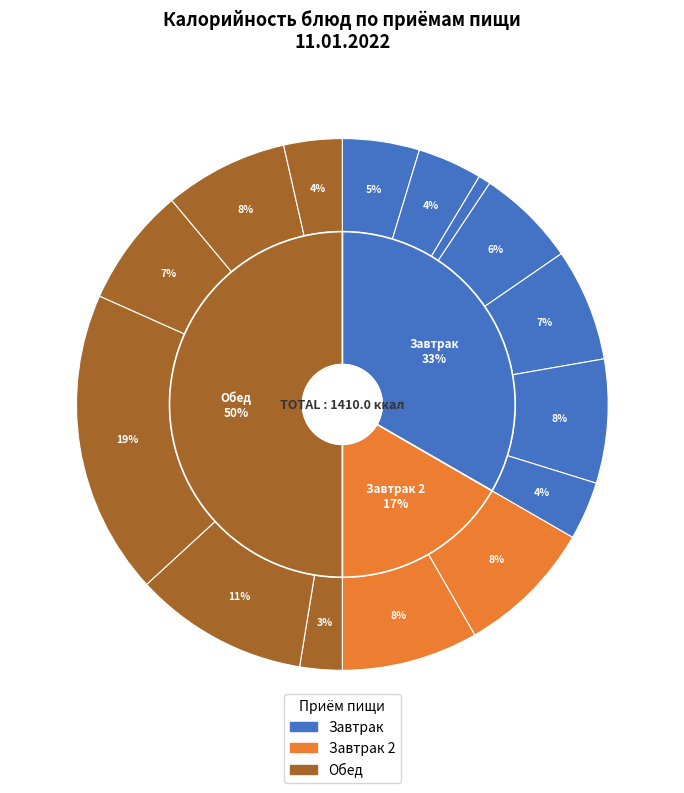

To the nearest percent, what percentage of the pie is Горошек зеленый консервир?

1%